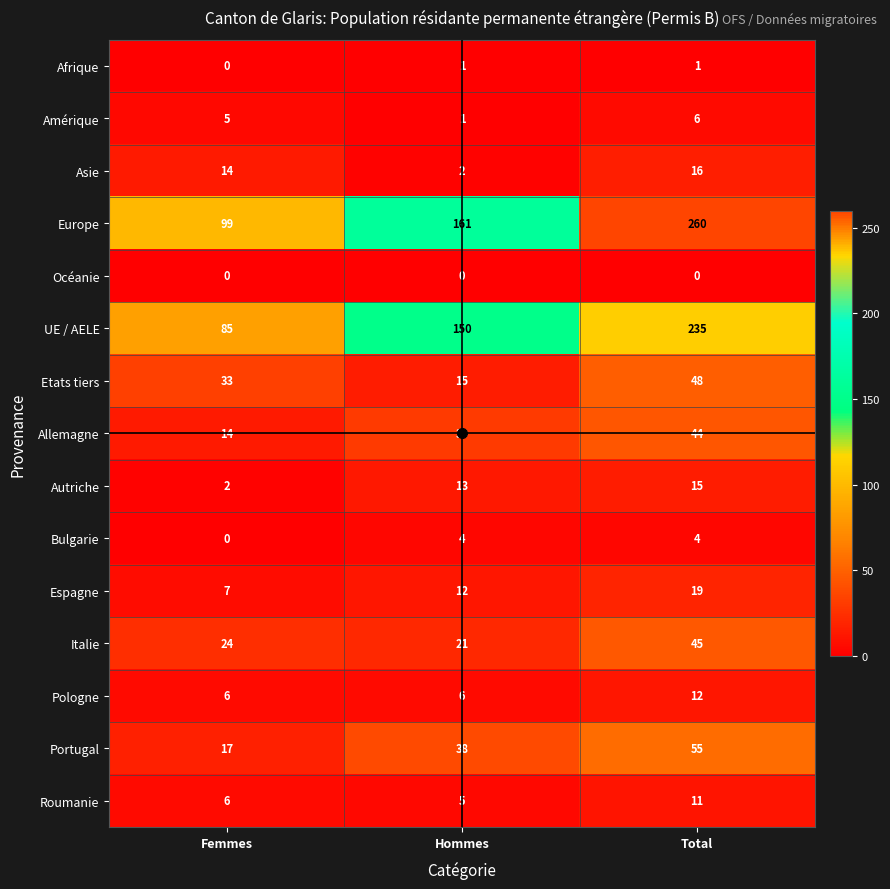

Between Femmes and Hommes, which series saw the biggest shift?

UE / AELE